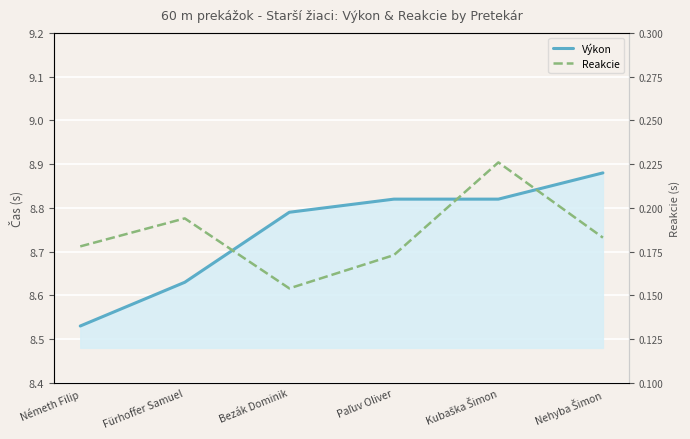

What is the total value across all series at Kubaška Šimon?

9.0